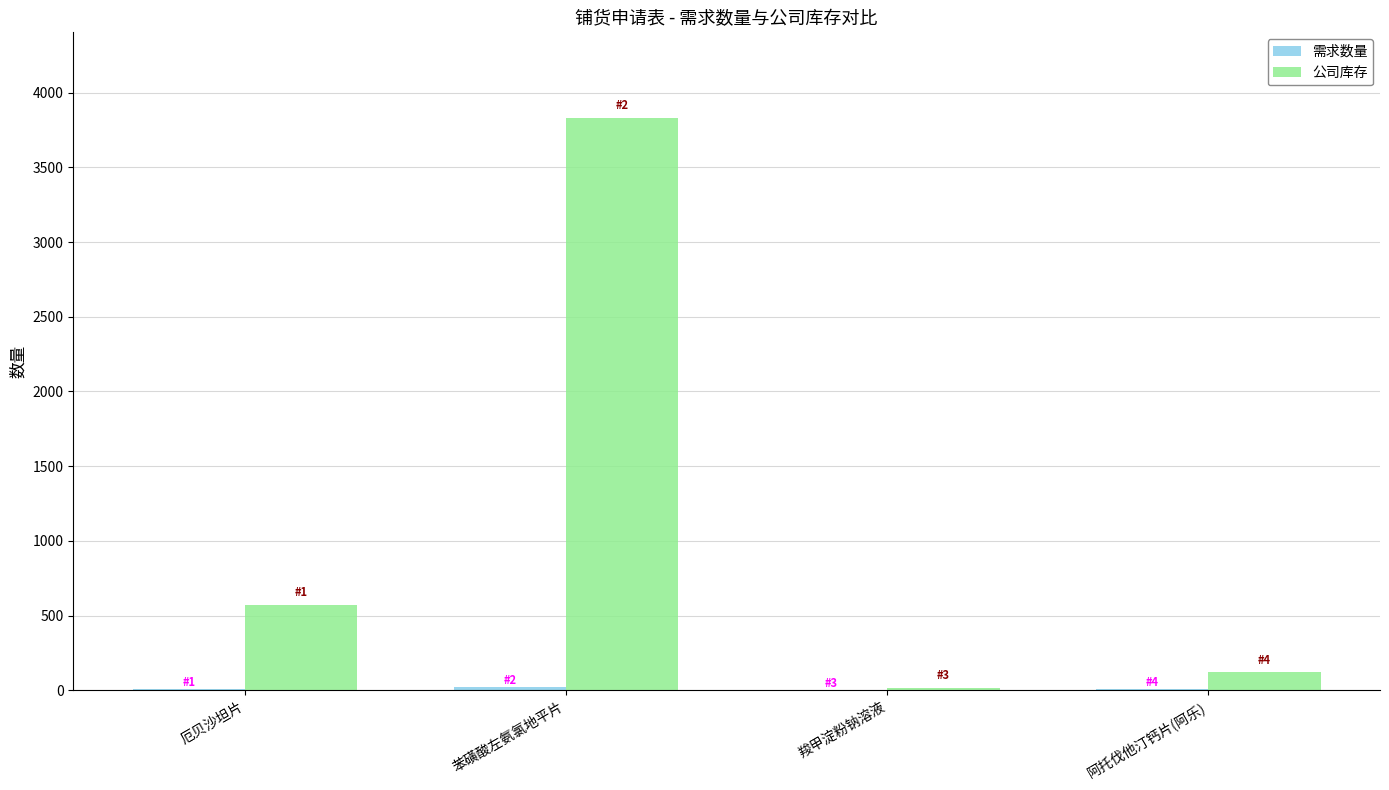

Where is 公司库存 nearest to the value 1922?

厄贝沙坦片